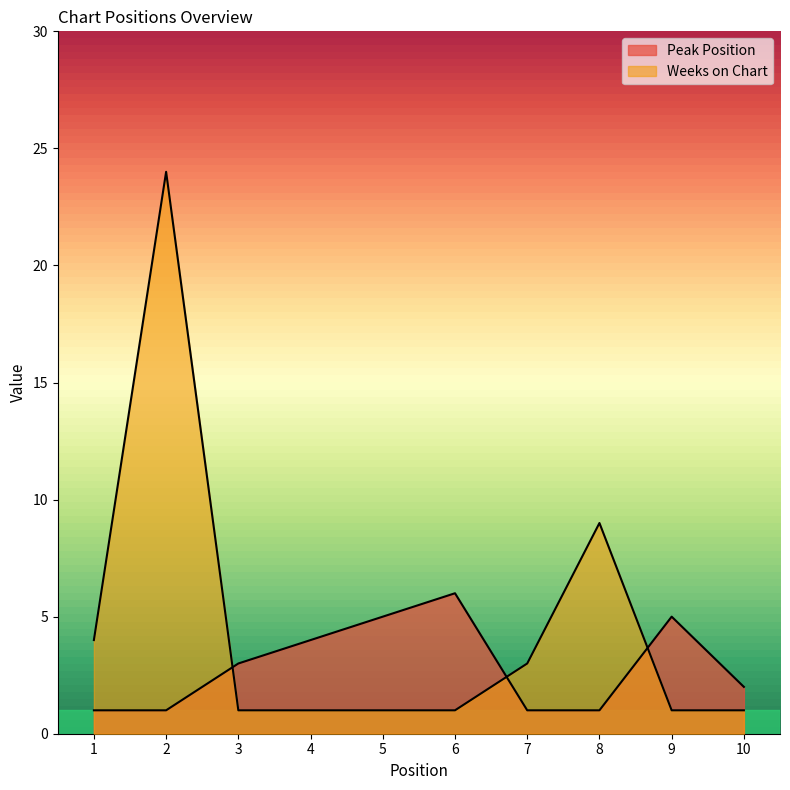

What is the difference between the maximum and minimum values in the Weeks on Chart series?

23